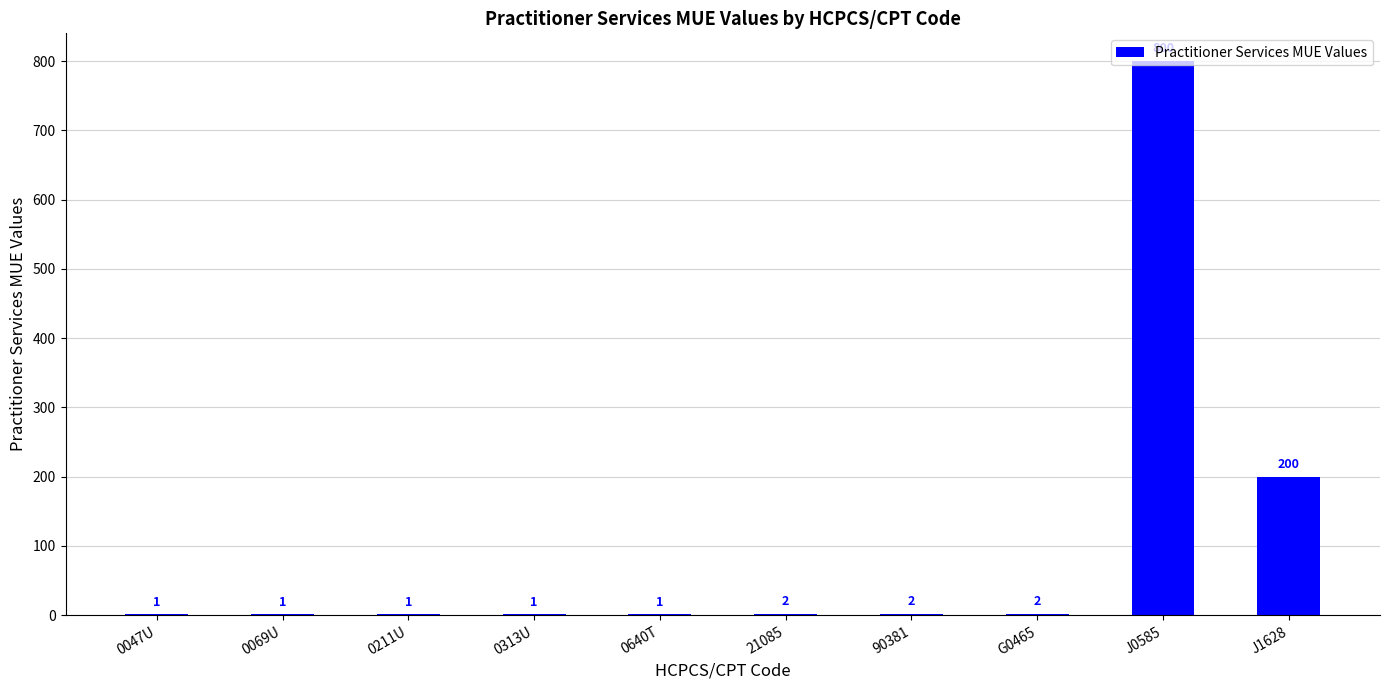

What is the sum of the values at 90381 and 21085?

4